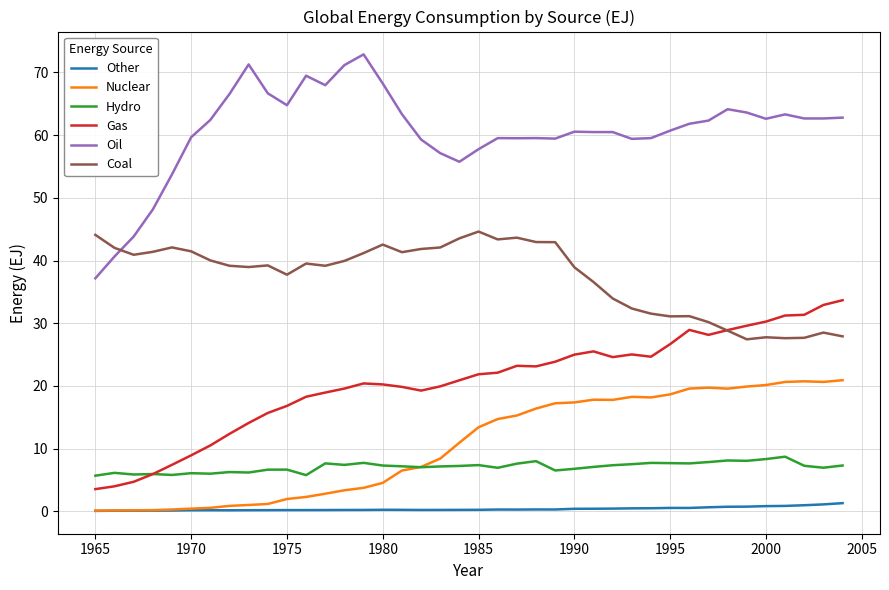

Which series has the largest total across all categories?

Oil